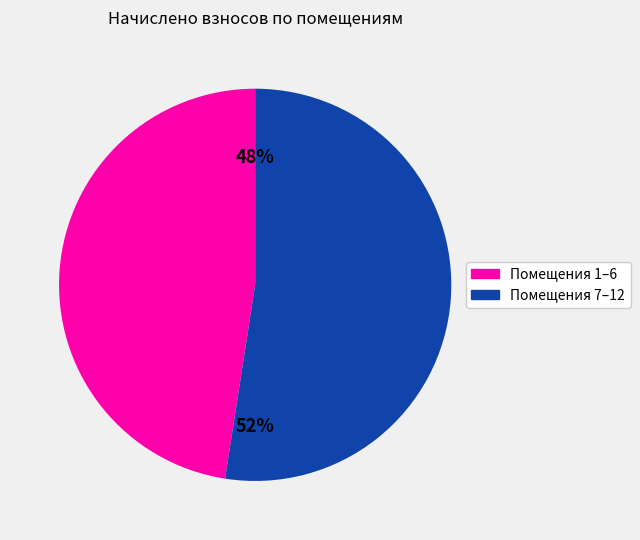

Is there any slice that represents more than half of the pie?

Yes